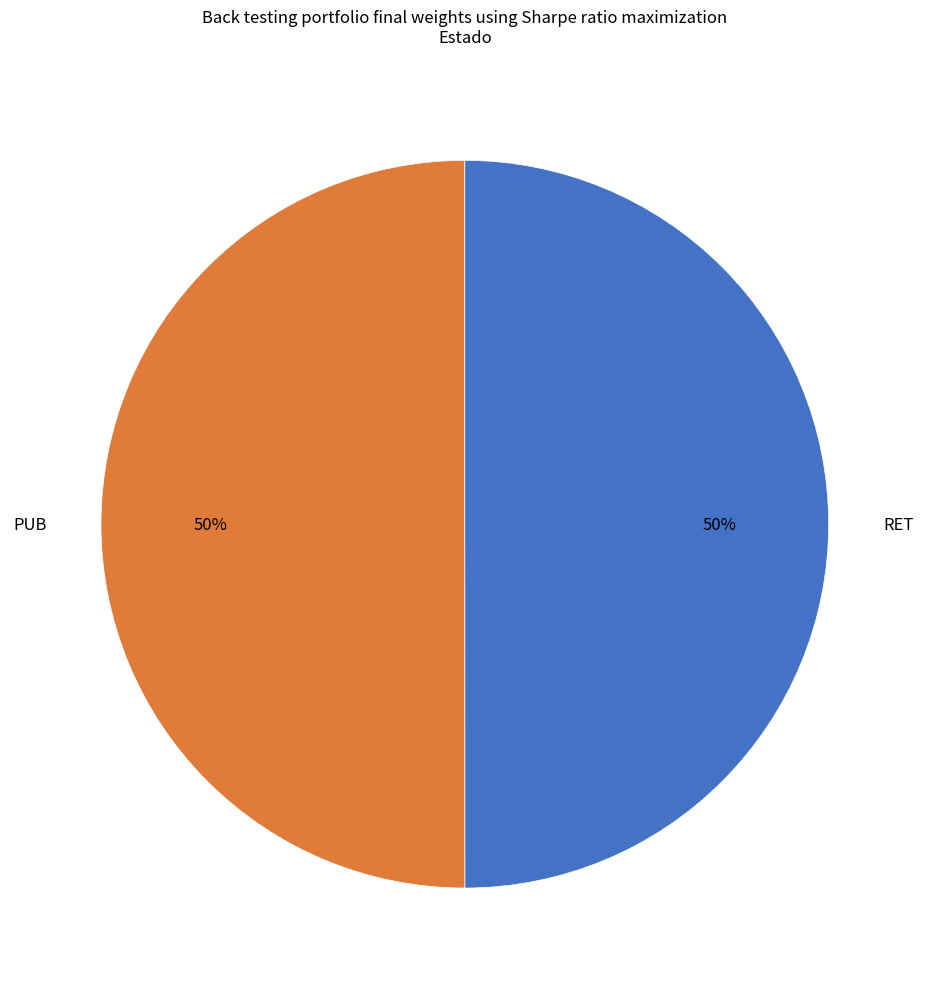

Approximately how many times larger is the value at RET compared to PUB?

1.0